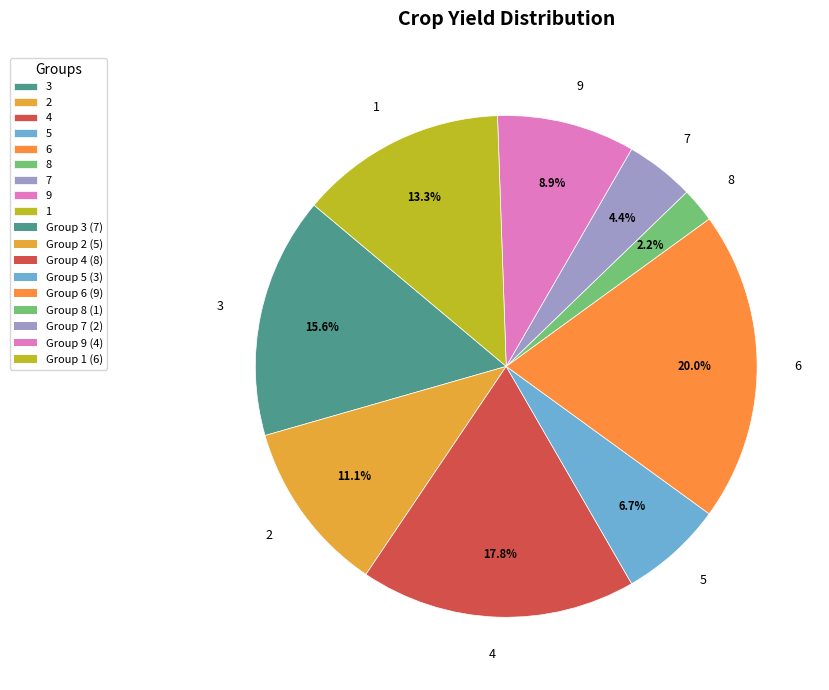

Rank the categories by value from lowest to highest.

8, 7, 5, 9, 2, 1, 3, 4, 6